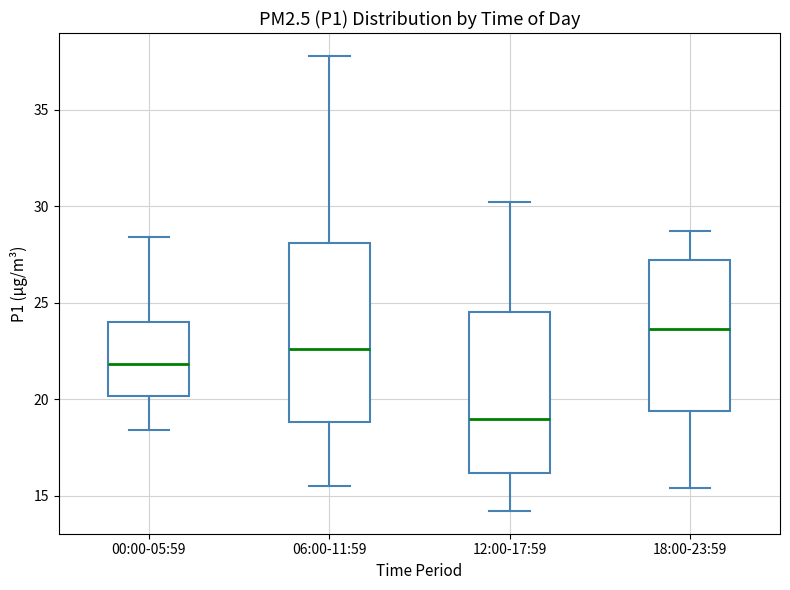

Which box has the highest median line?

18:00-23:59